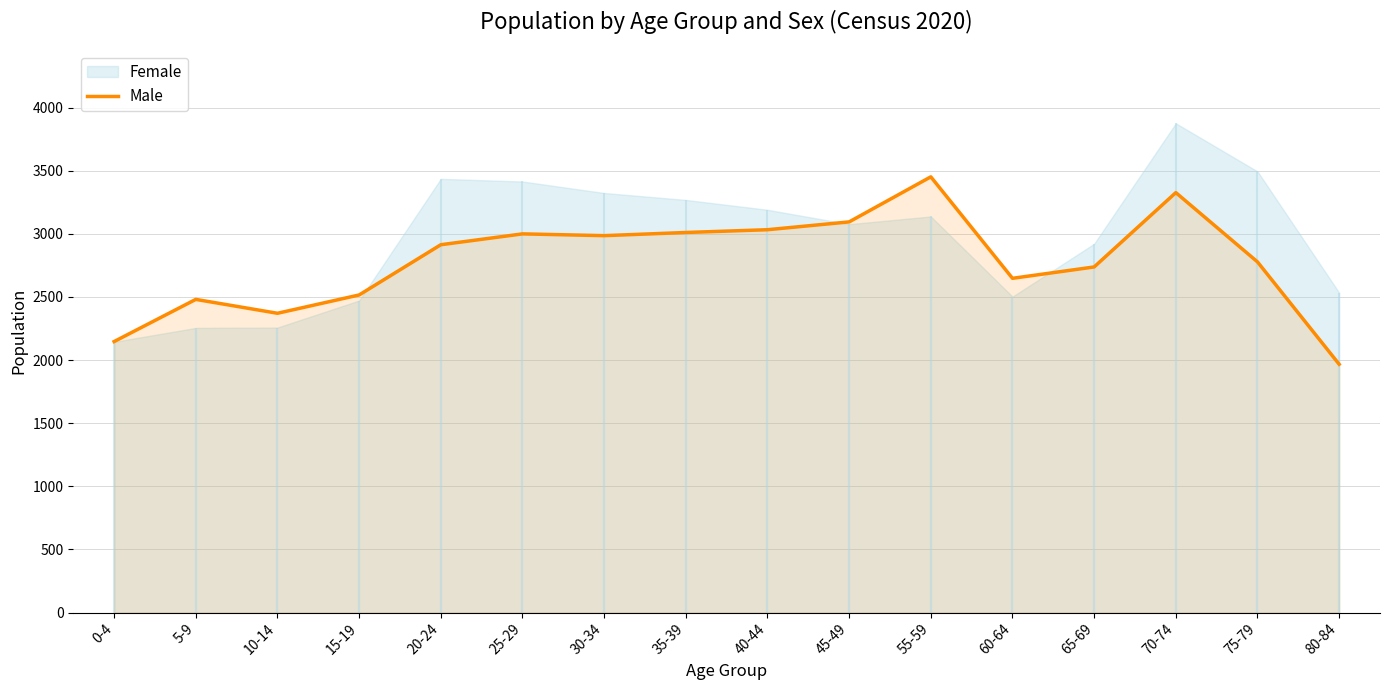

Which label corresponds to the smallest value in the chart?

80-84